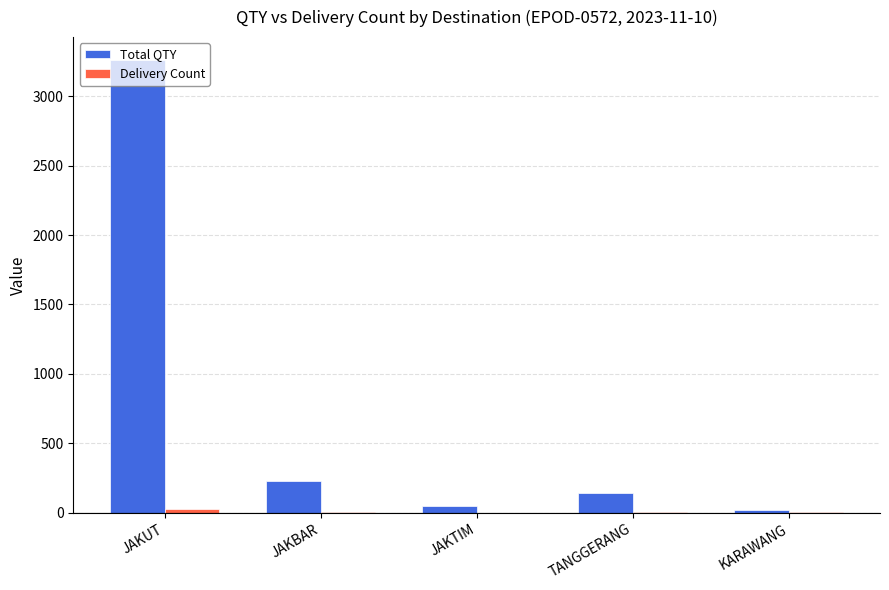

How many series are shown in this chart?

2